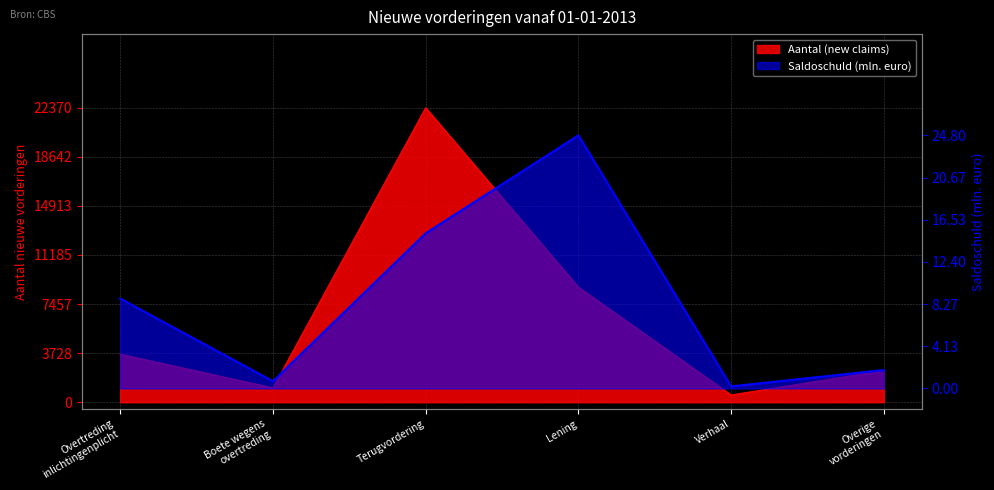

Which category has the highest value across all series?

Terugvordering